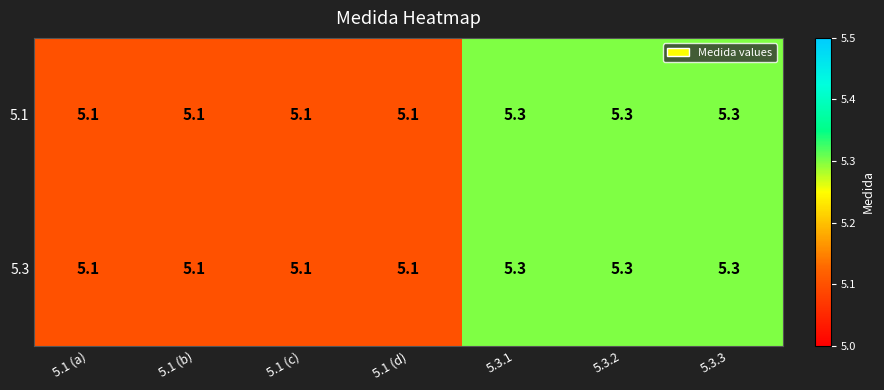

At how many categories does at least one series exceed 5?

7